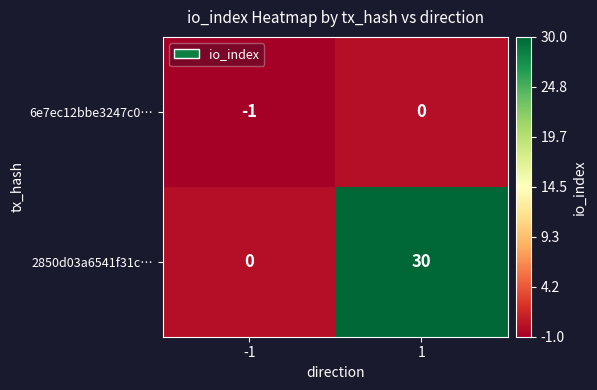

List the series in order of their peak value, highest first.

2850d03a6541f31c…, 6e7ec12bbe3247c0…